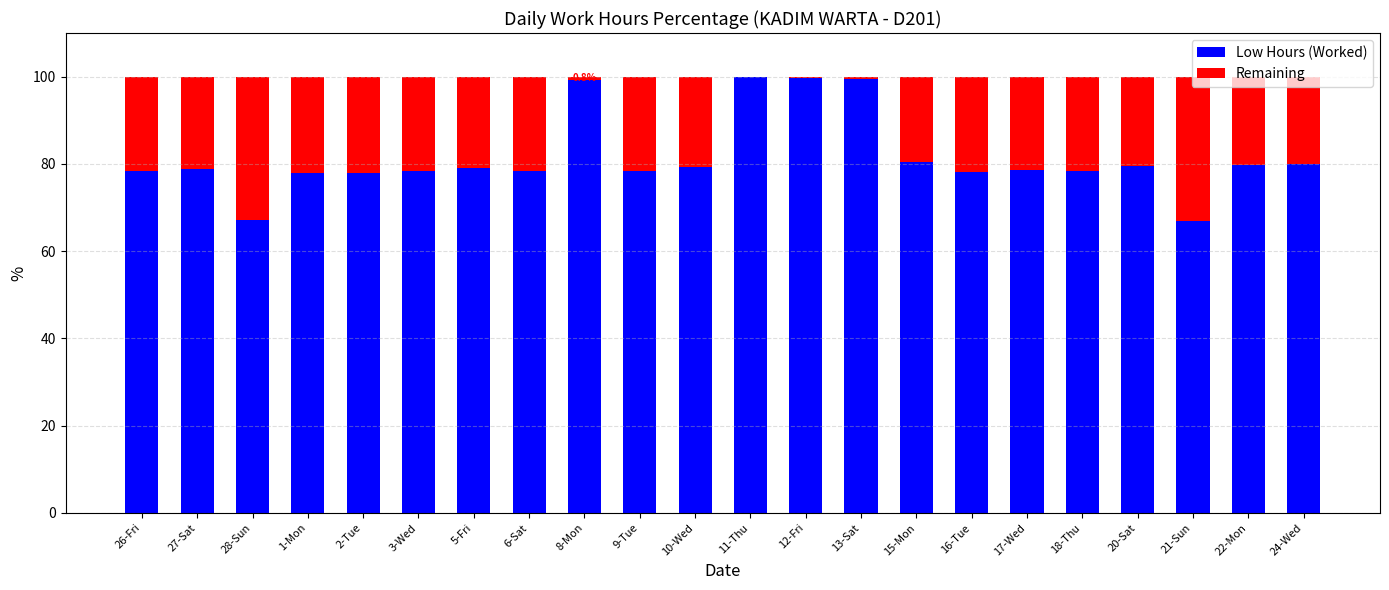

Is it true that Low Hours (Worked) equals 79.7 at 22-Mon?

True